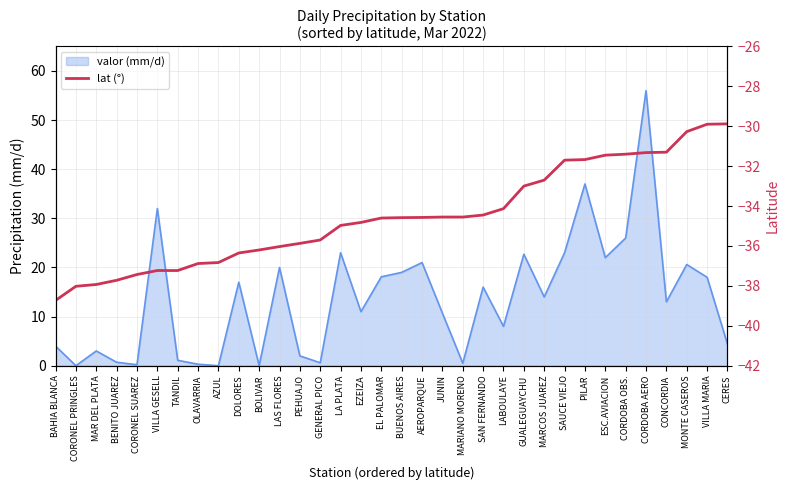

How many lines are shown in the chart?

1